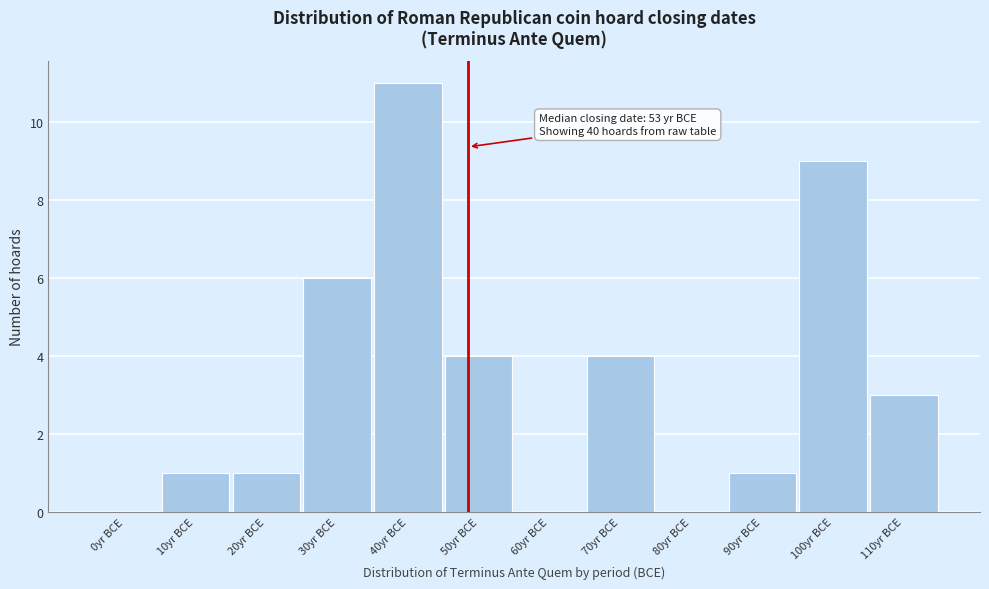

Reading left to right, what are all the values shown in this chart?

0yr BCE=0	10yr BCE=1	20yr BCE=1	30yr BCE=6	40yr BCE=11	50yr BCE=4	60yr BCE=0	70yr BCE=4	80yr BCE=0	90yr BCE=1	100yr BCE=9	110yr BCE=3